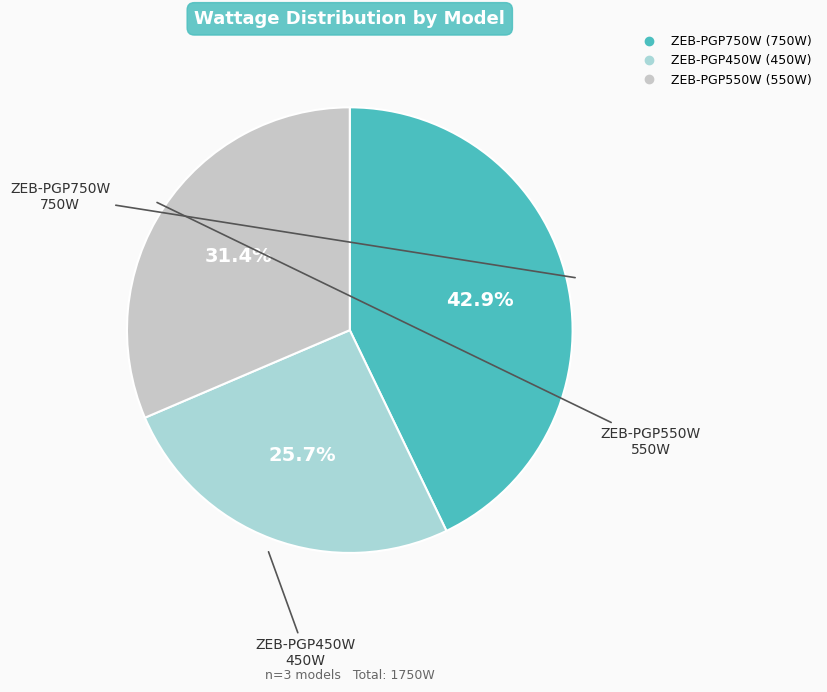

How many segments does this pie chart have?

3